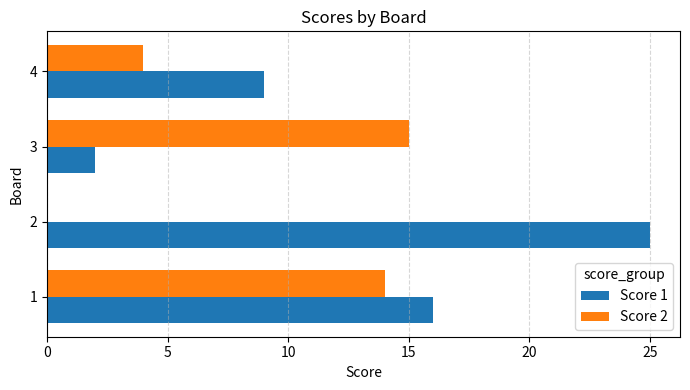

What is the maximum value shown in the chart?

25